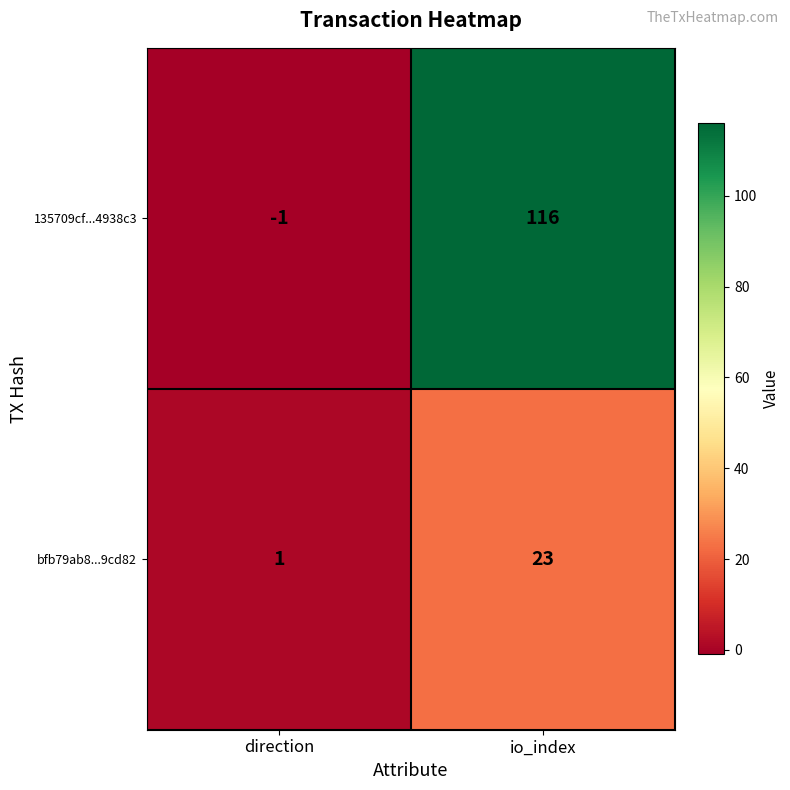

At which category is the sum across all series the highest?

io_index